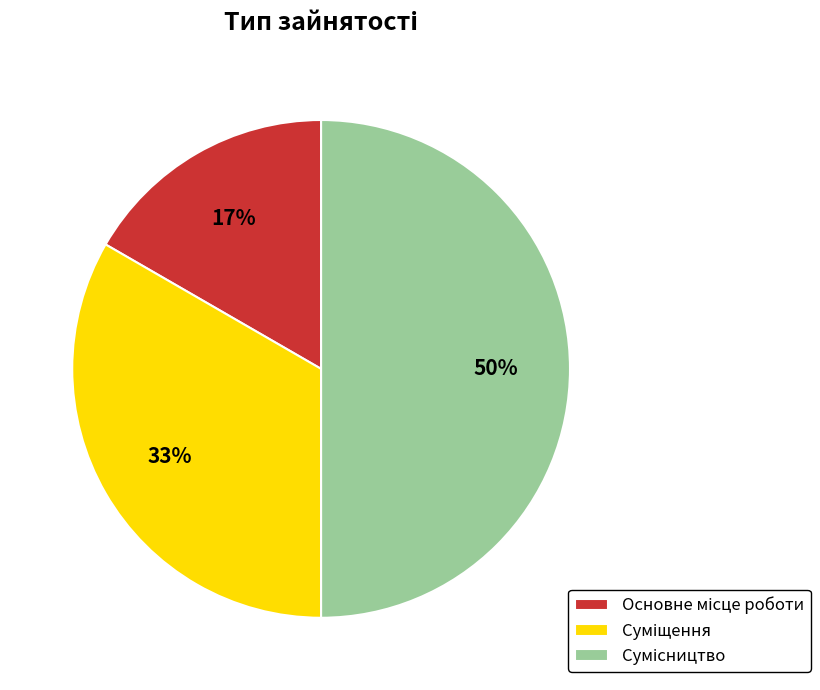

To the nearest percent, what is the average slice percentage?

33%